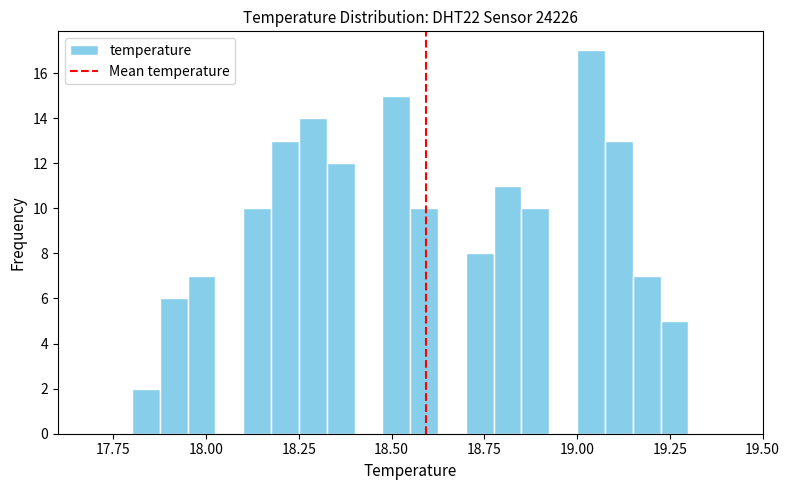

Read against the x-axis, roughly where is the centre of the tallest bar?

19.05